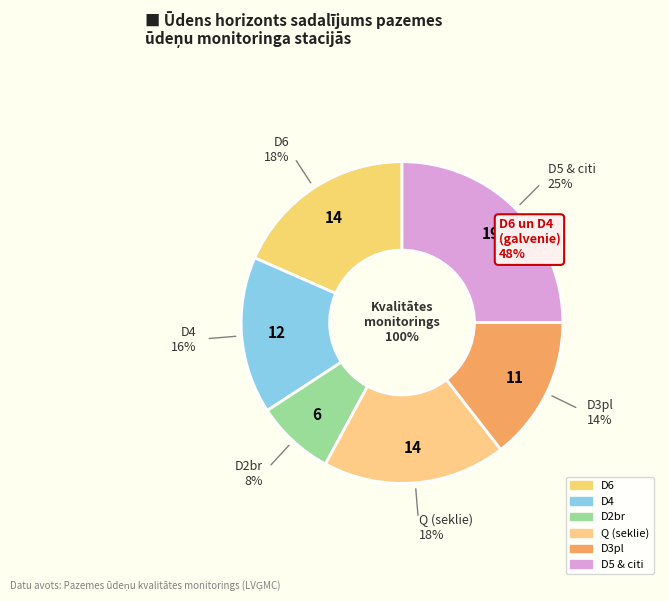

Does D3gj1 represent more than half of the total?

No